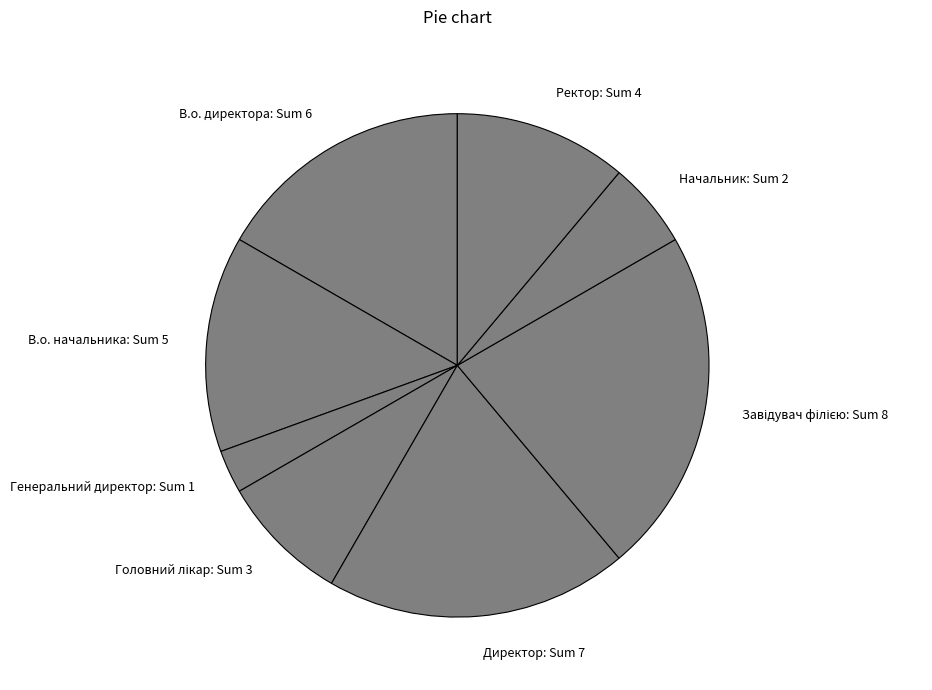

How many slices are in this pie chart?

8